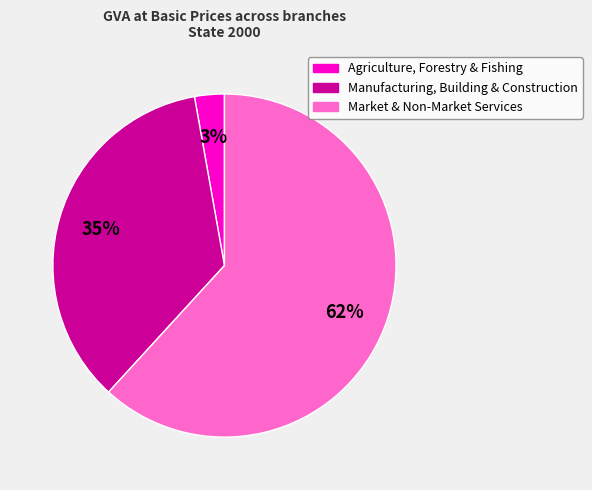

To the nearest percent, what is the combined percentage of Market & Non-Market Services and Manufacturing, Building & Construction?

97%